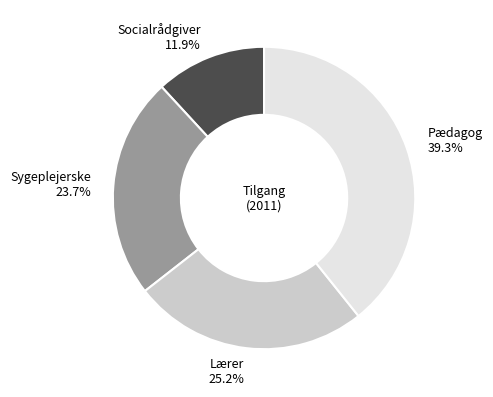

True or false: Lærer accounts for 25% of the total.

True